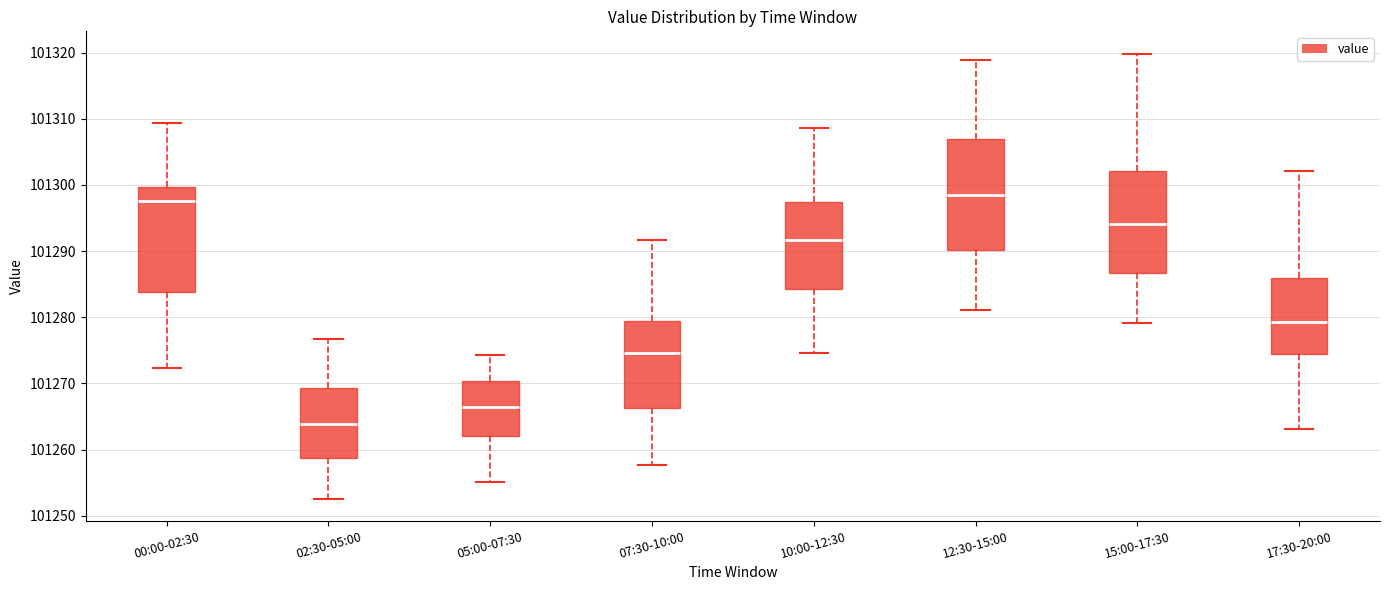

Where does the upper whisker of the box for 12:30-15:00 end on the y-axis? The values are not printed on the chart, so give them approximately, as read against the axis.

101319